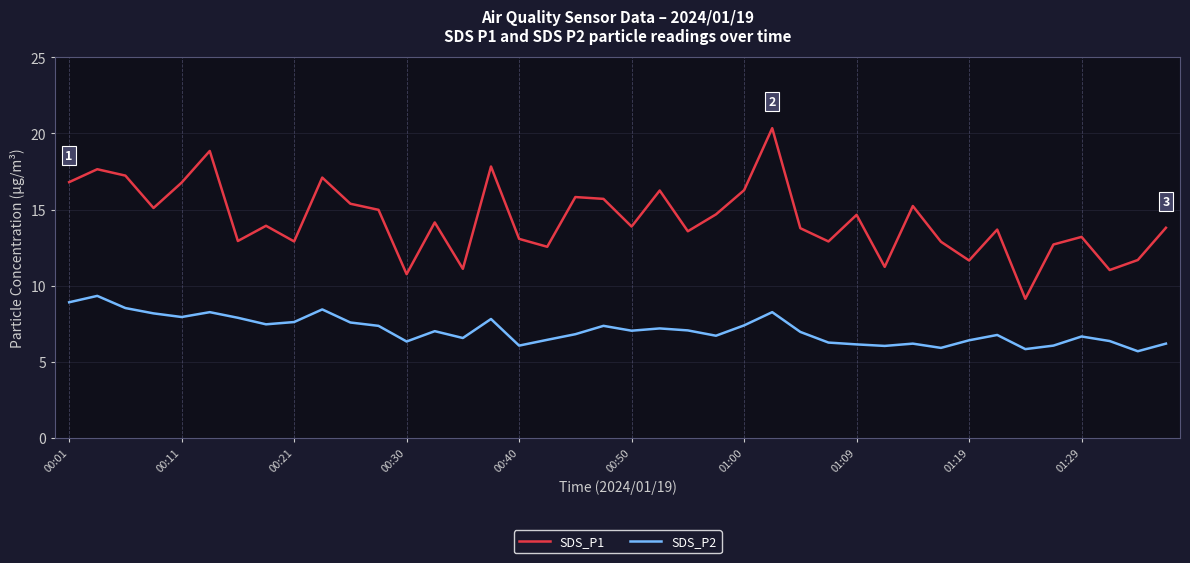

Rank the series by their average value, from highest to lowest.

SDS_P1, SDS_P2